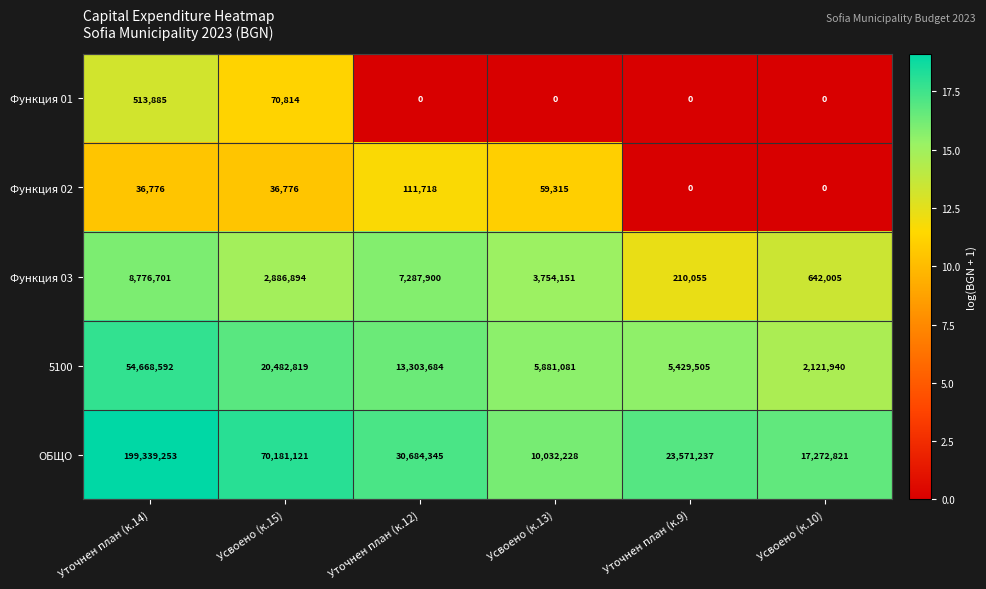

At how many categories does at least one series exceed 6?

6